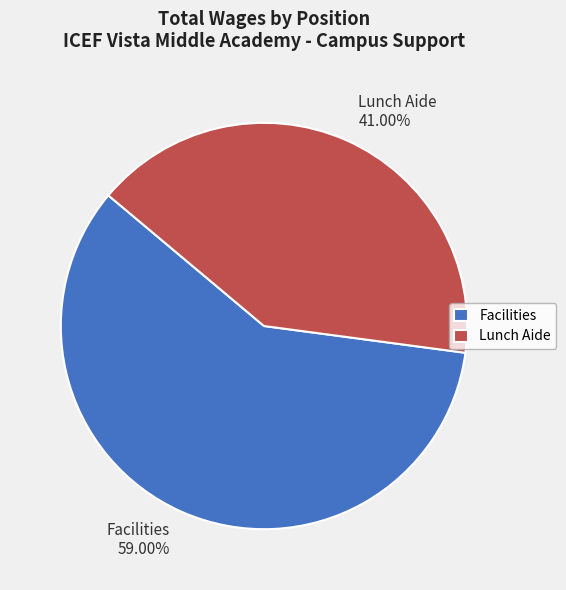

What is the largest slice in the pie chart?

Facilities